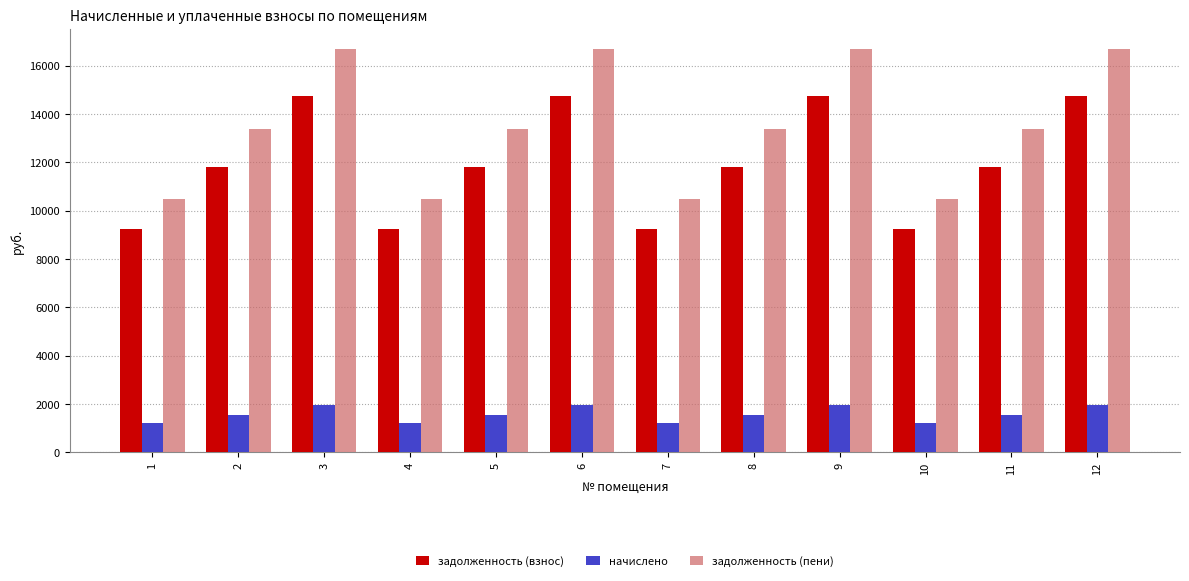

What is the approximate value of начислено at 1?

1224.7